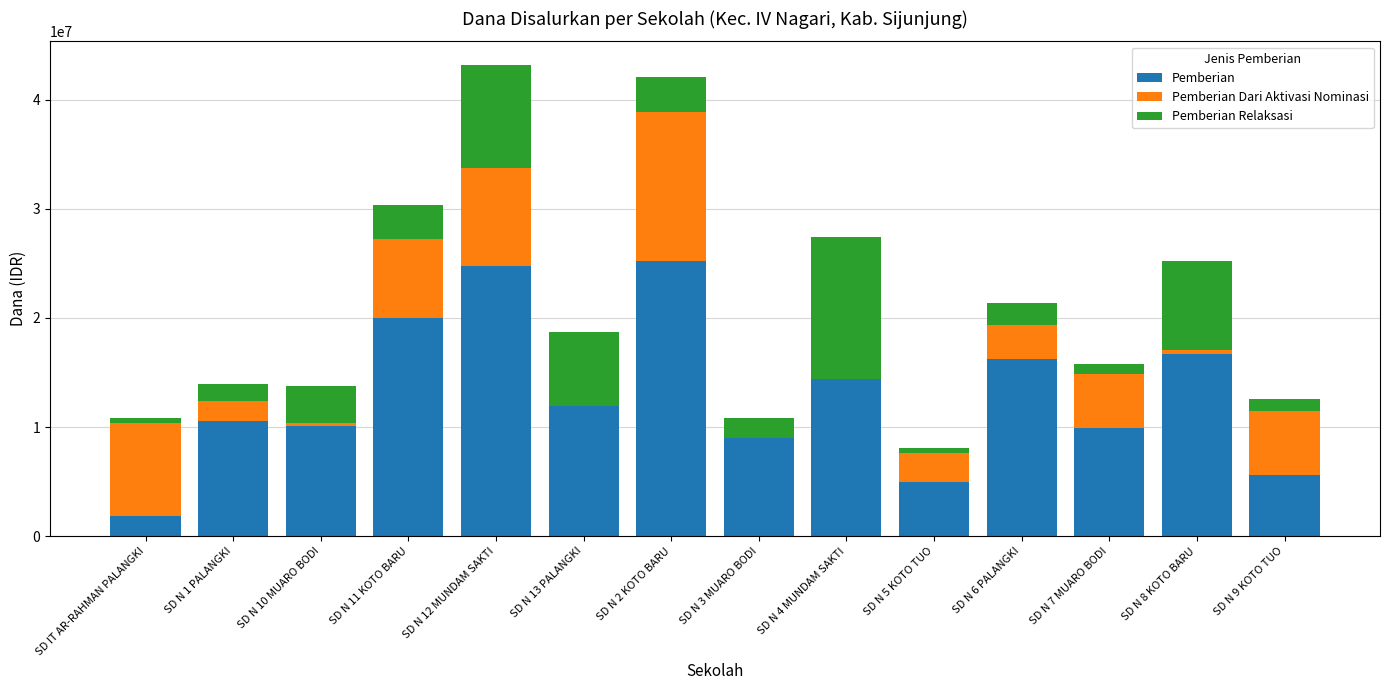

The Pemberian Dari Aktivasi Nominasi series shows 6543874 at SD N 13 PALANGKI. True or false?

False